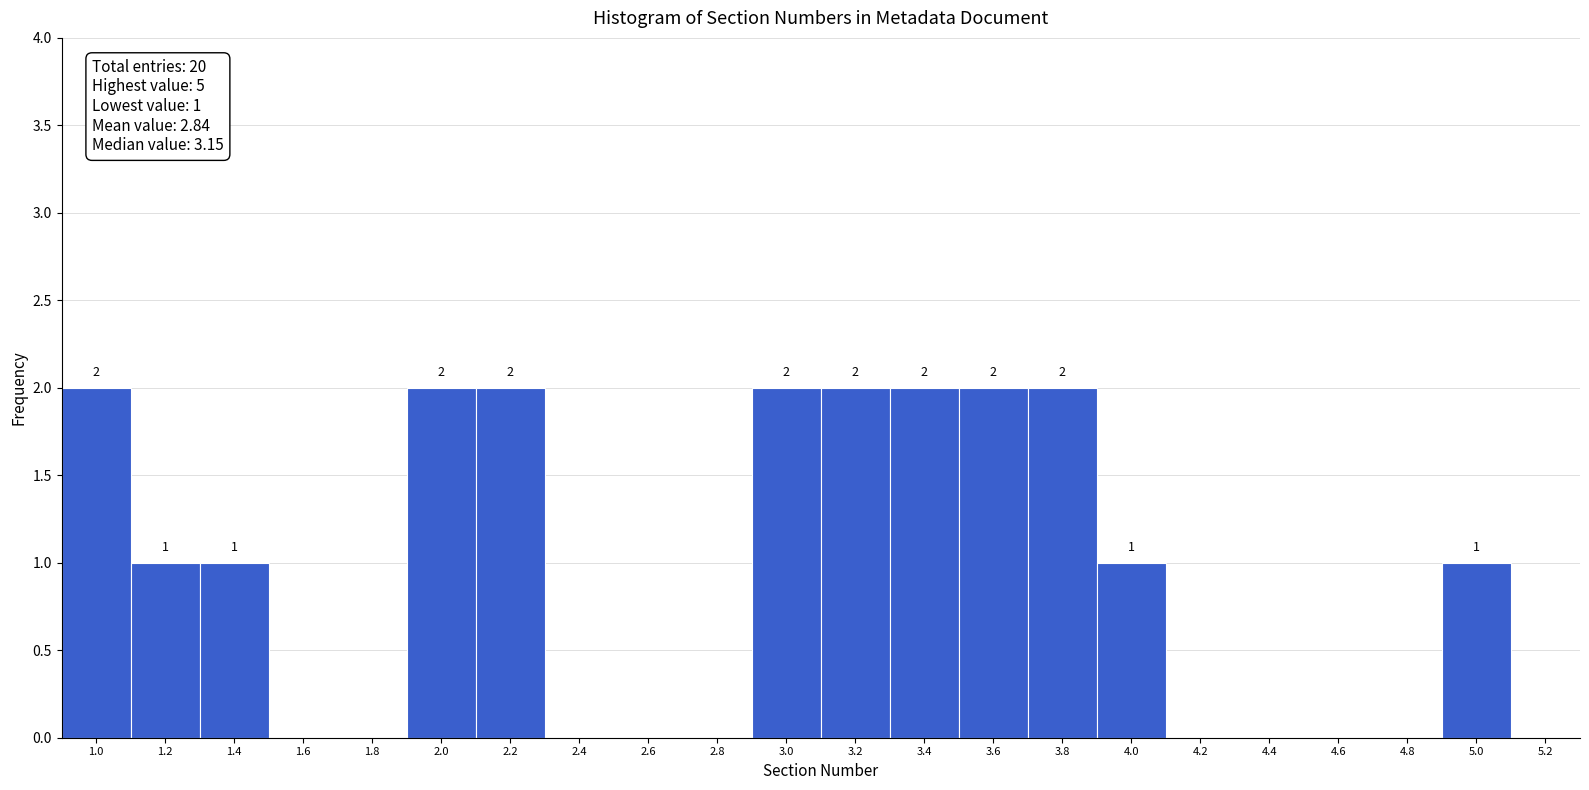

Reading right to left, what are all the values shown in this chart?

5.2=0	5.0=1	4.8=0	4.6=0	4.4=0	4.2=0	4.0=1	3.8=2	3.6=2	3.4=2	3.2=2	3.0=2	2.8=0	2.6=0	2.4=0	2.2=2	2.0=2	1.8=0	1.6=0	1.4=1	1.2=1	1.0=2